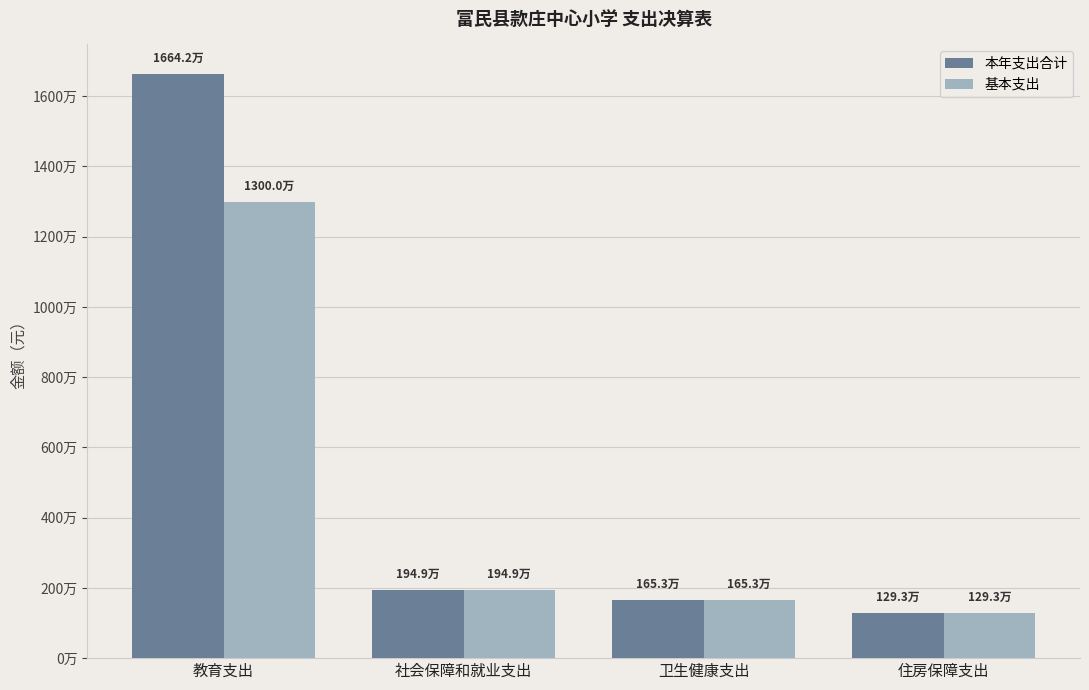

What are all the series names shown in the legend?

本年支出合计, 基本支出